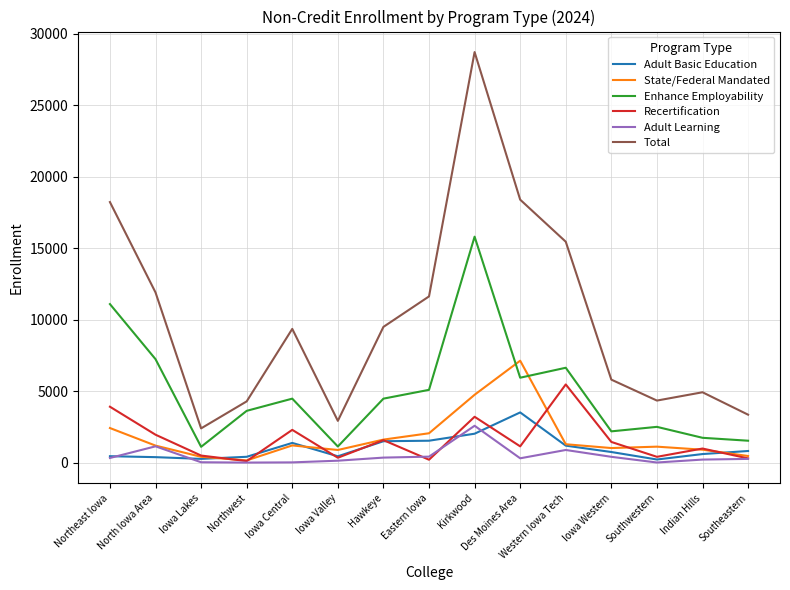

What is the difference between the Recertification values at Northeast Iowa and Kirkwood?

703